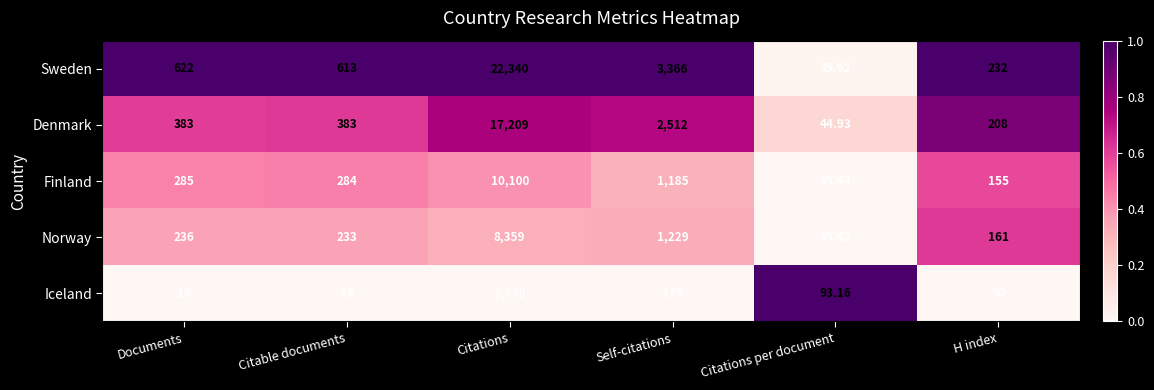

Where is Finland nearest to the value 5067?

Self-citations